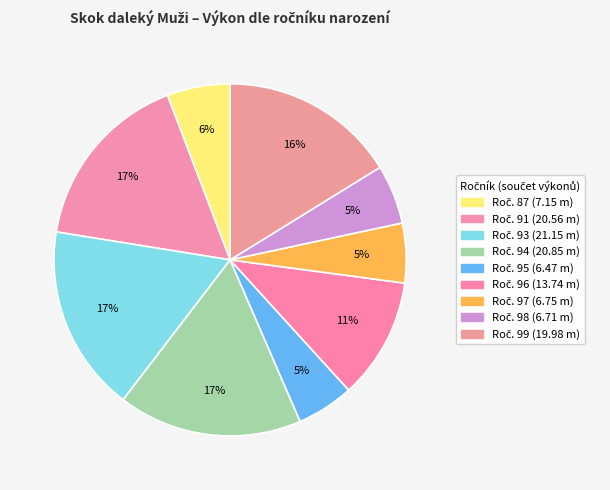

How many slices are in this pie chart?

9